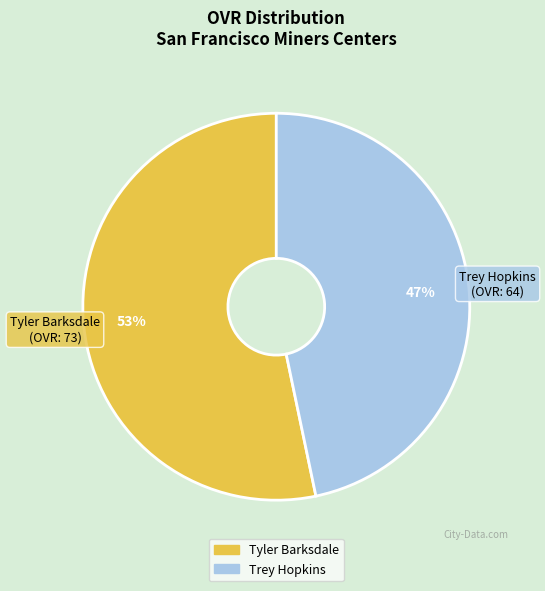

Rank the categories by value from highest to lowest.

Tyler Barksdale, Trey Hopkins